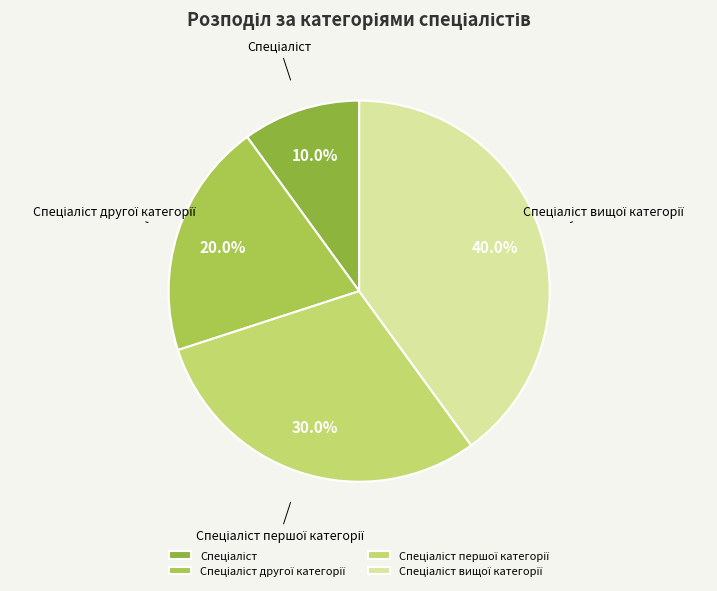

Is there a majority slice in this chart?

No